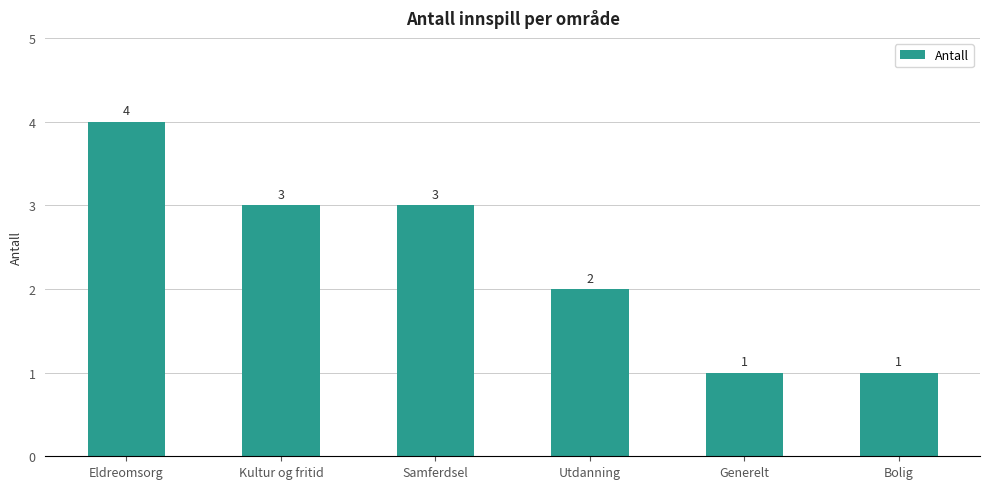

Reading right to left, extract all data points from this chart.

1	1	2	3	3	4